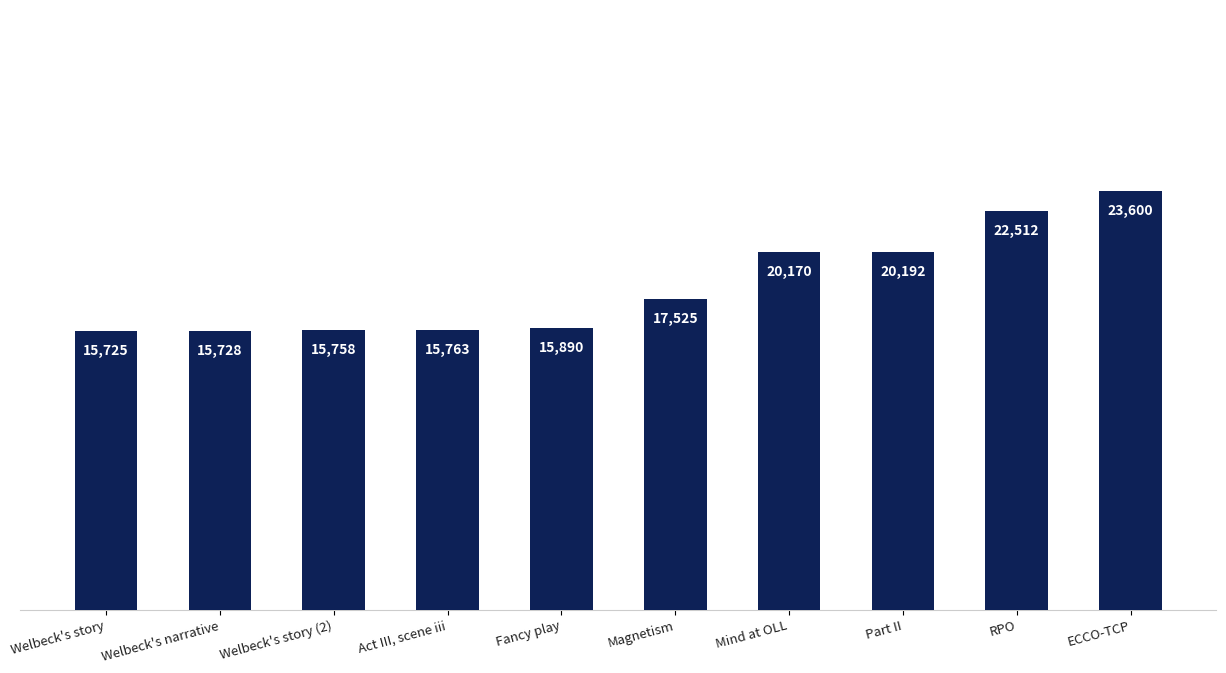

Which category has the lowest value across all series?

Welbeck's story